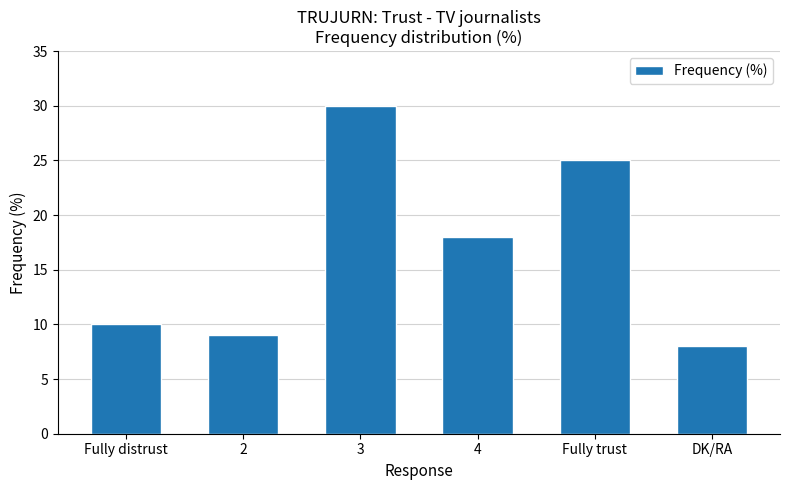

Which category has the highest value across all series?

3